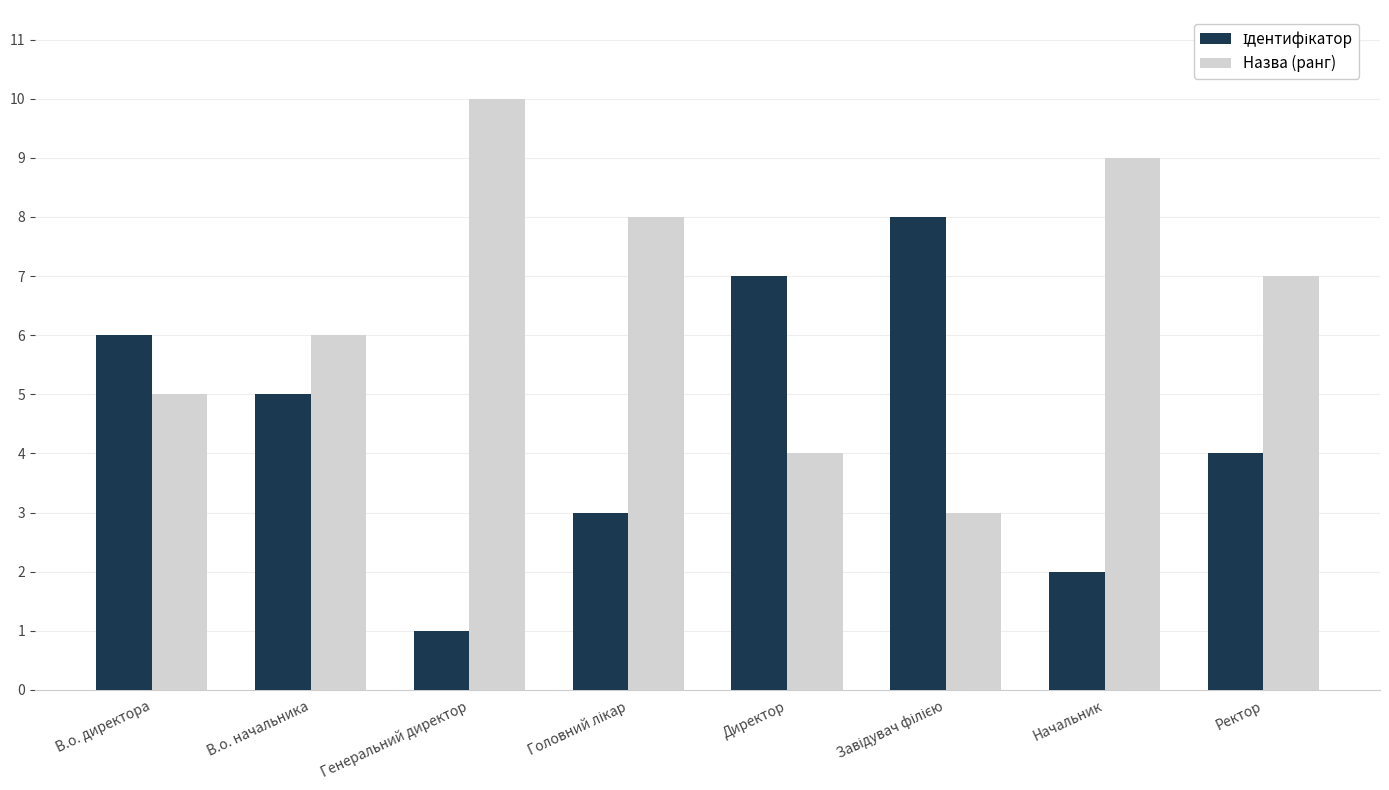

What is the difference between the highest and lowest values at Генеральний директор?

9